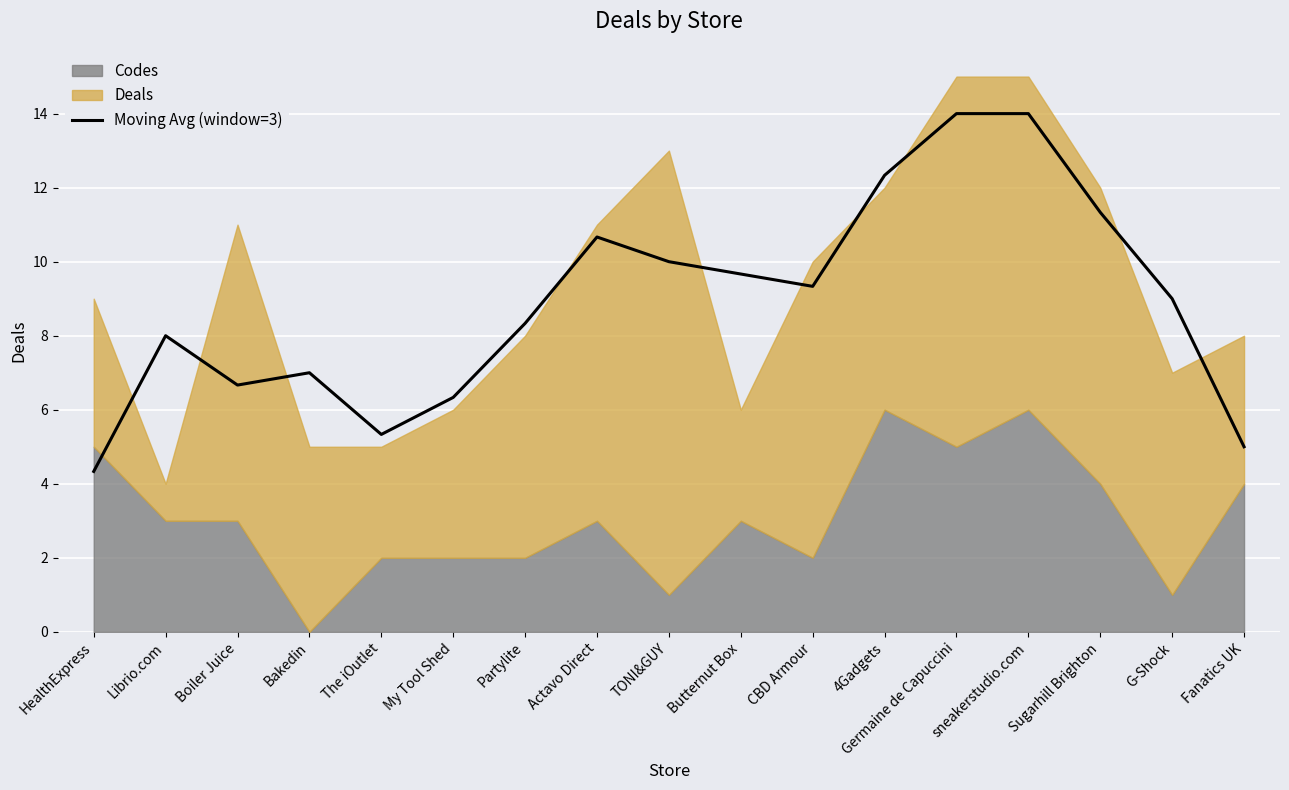

At which label does Moving Avg (window=3) reach its minimum?

HealthExpress